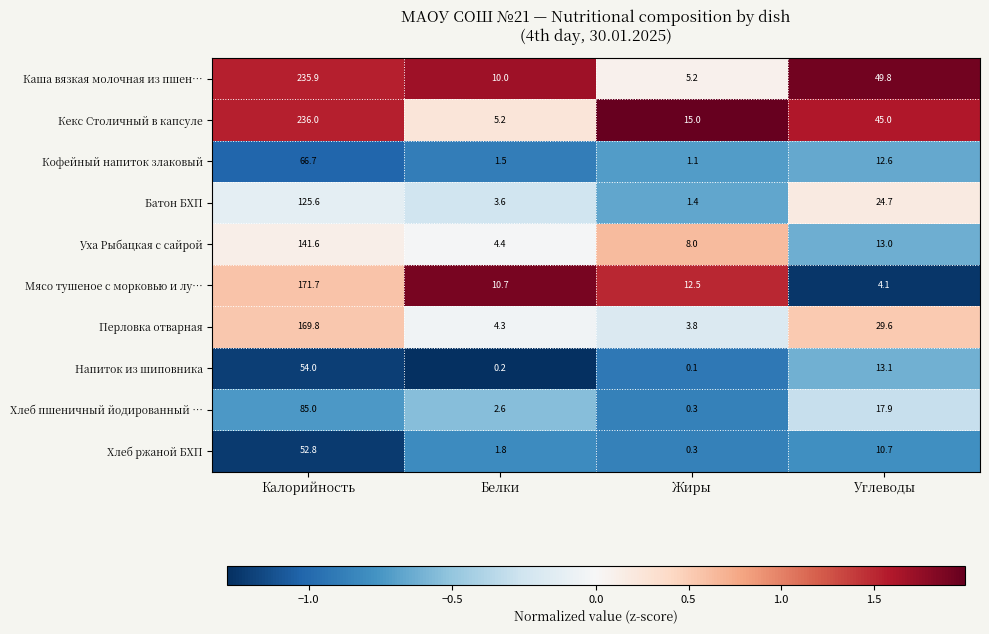

At which label does Напиток из шиповника reach its minimum?

Жиры